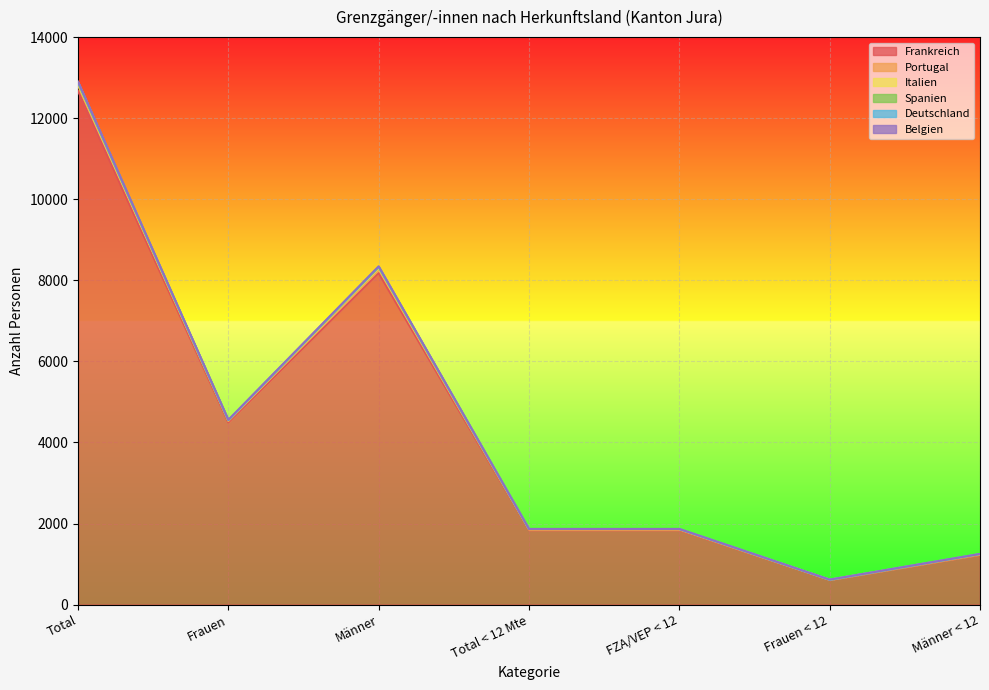

What is the smallest value displayed?

608